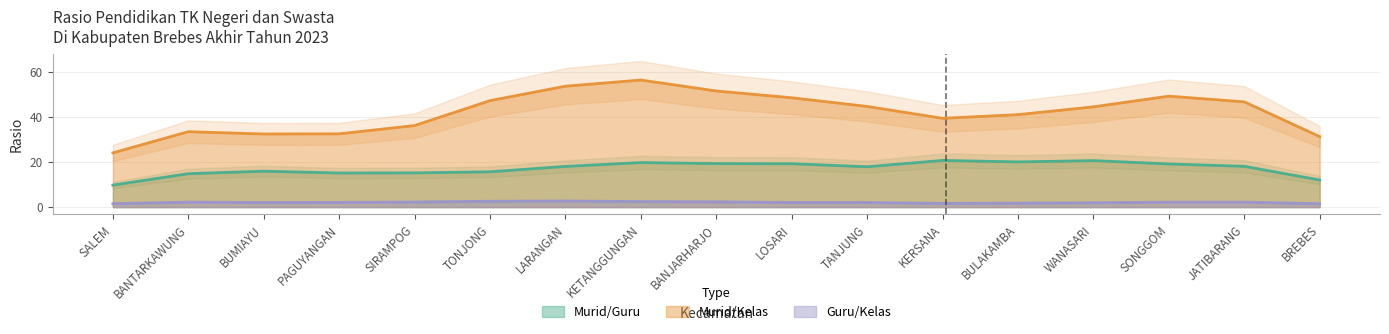

Is the value of Murid/Kelas at PAGUYANGAN greater than the value of Murid/Guru at BREBES?

Yes